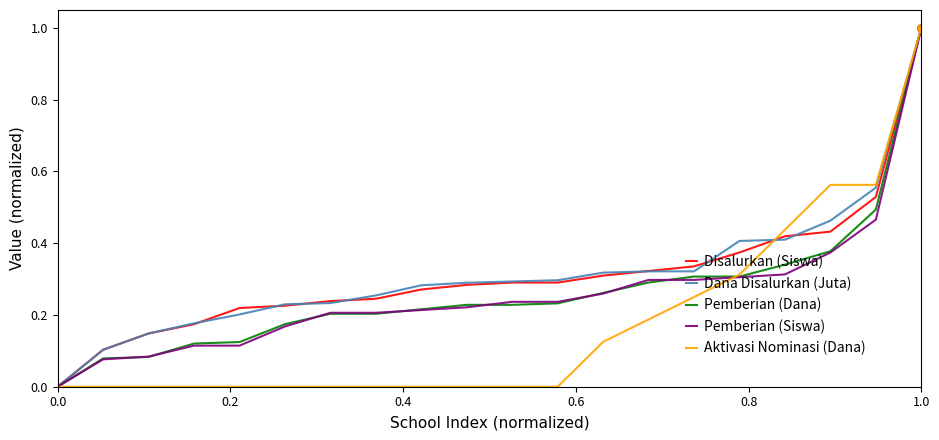

What is the maximum value shown in the chart?

1.0